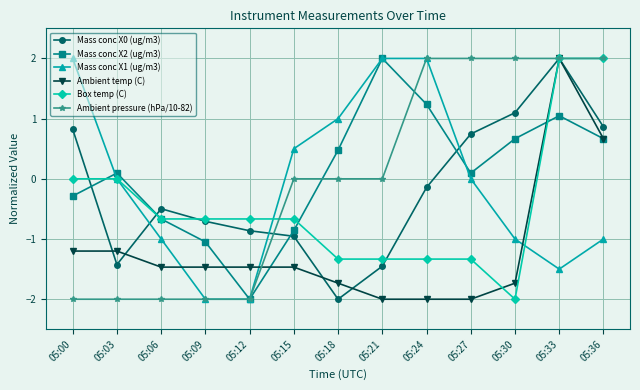

The Box temp (C) series shows -0.4 at 05:06. True or false?

False